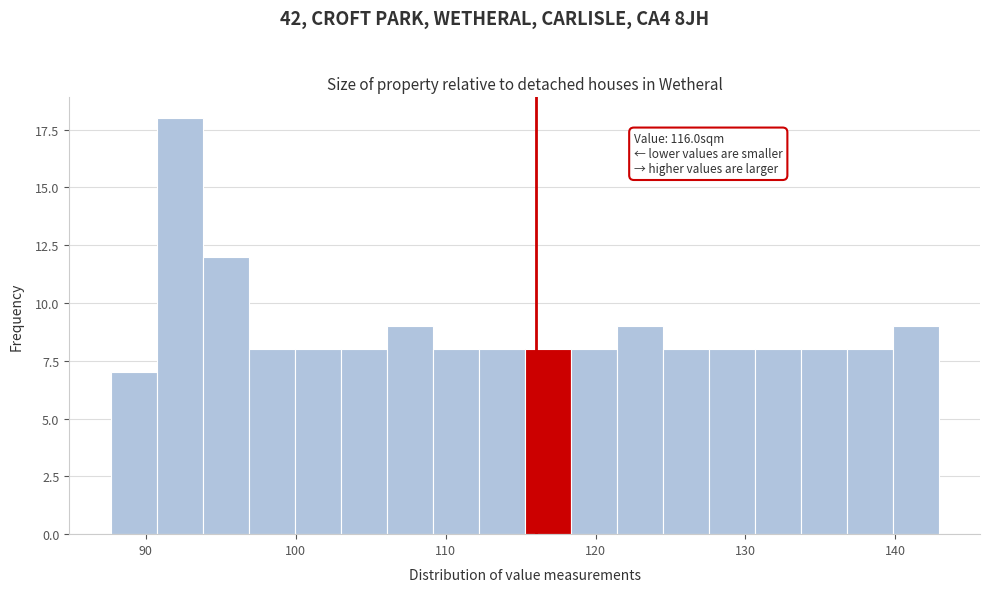

Read against the x-axis, roughly where is the centre of the tallest bar?

92